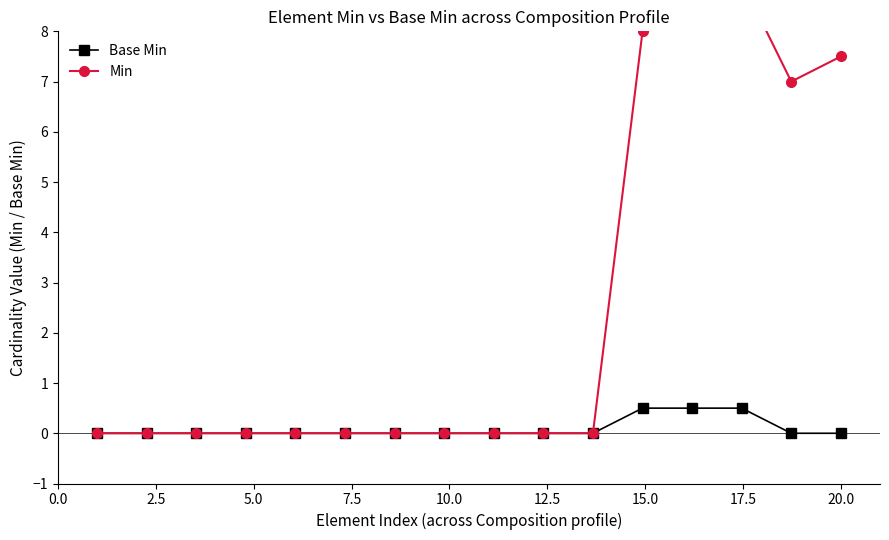

Rank the series by their maximum value, from lowest to highest.

Base Min, Min